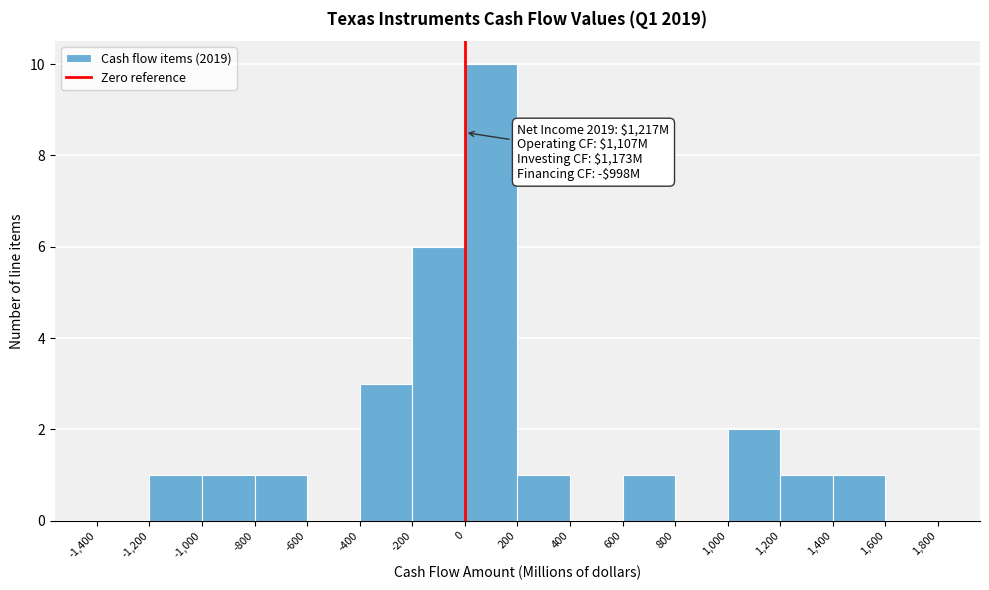

Which range on the x-axis has the tallest bar?

0 to 200